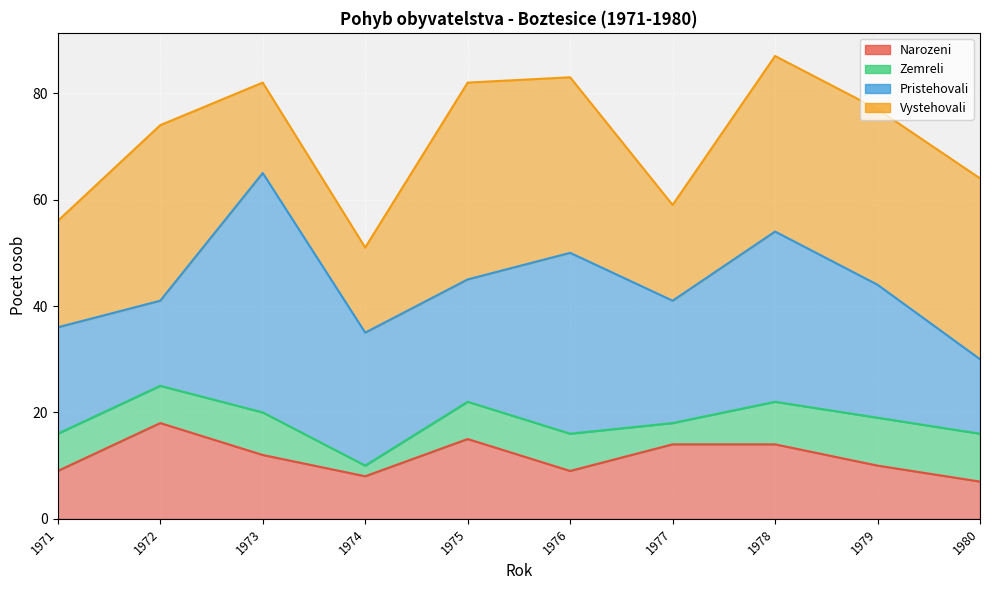

How many data points does each series have?

10